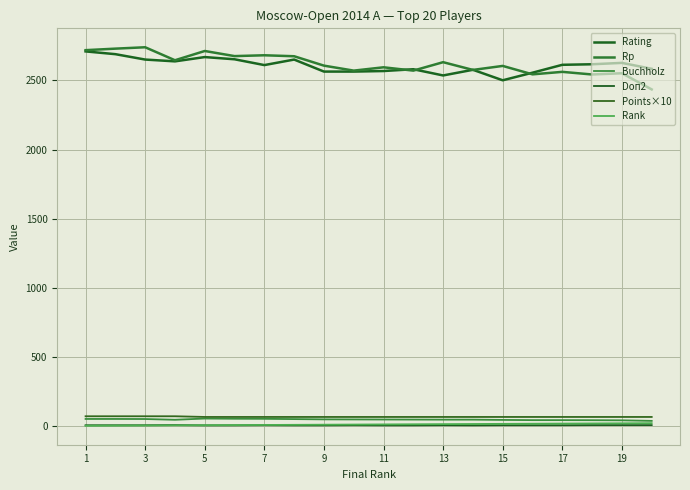

What is the highest value of the Points×10 series?

70.0